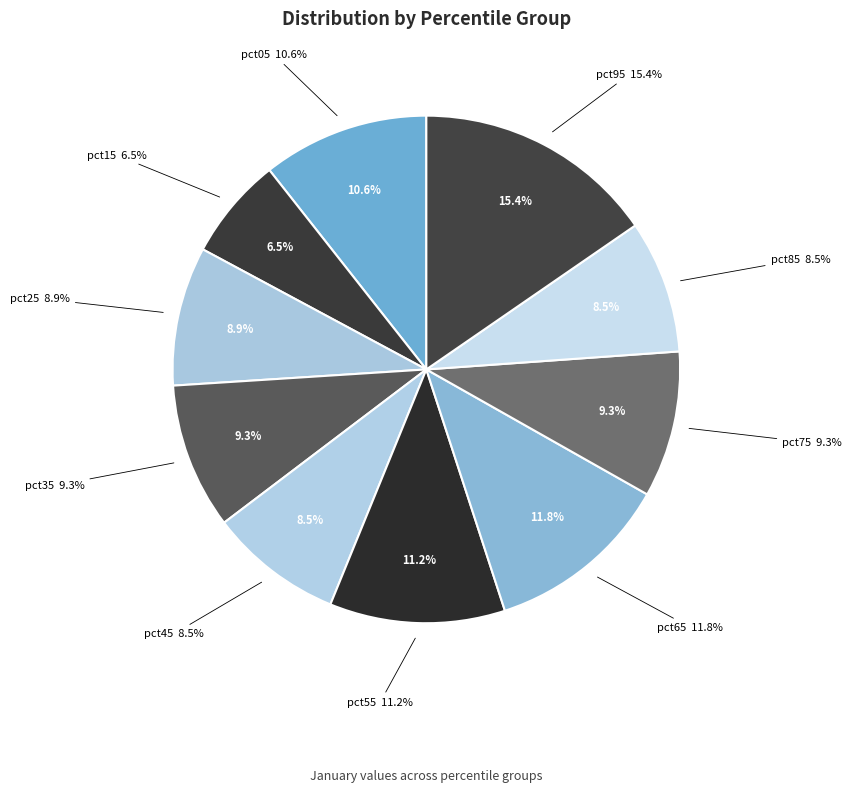

The pct45 slice represents 9% of the pie. True or false?

True